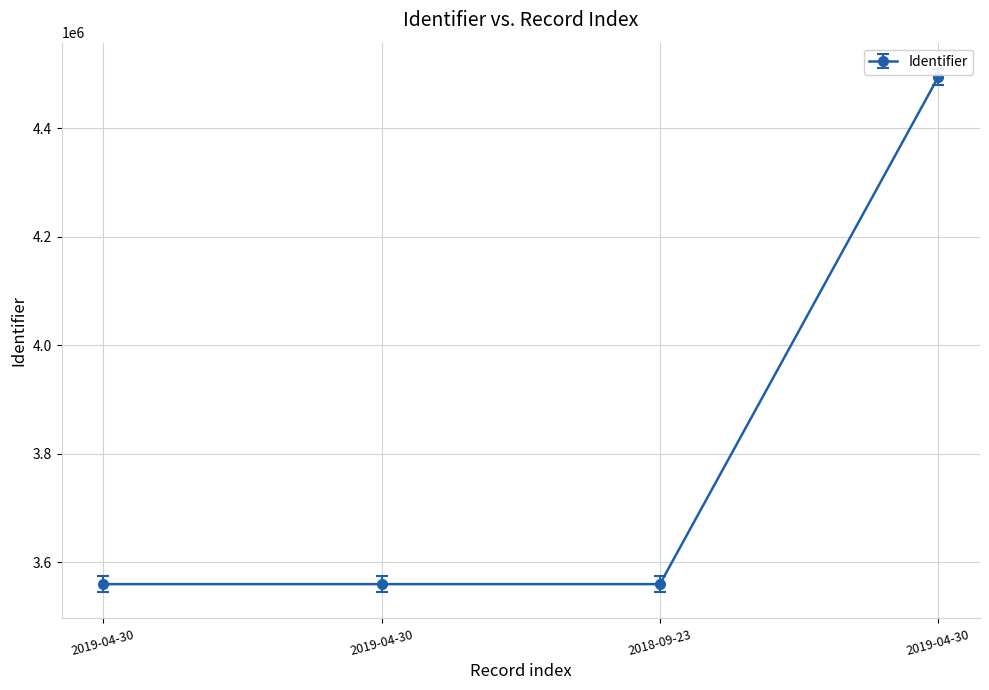

At which label does the data first exceed 3559391?

2019-04-30